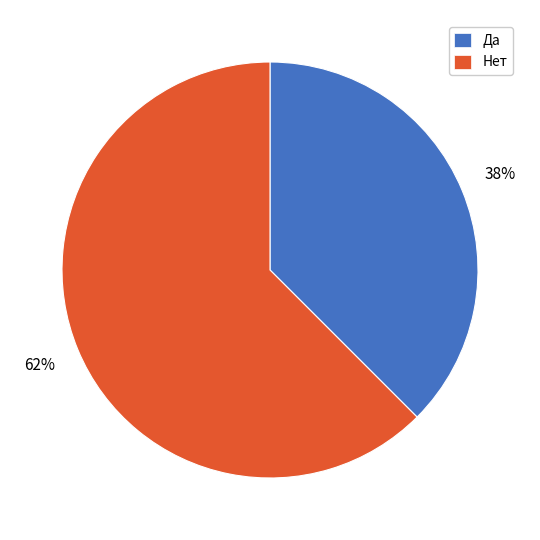

The Нет slice represents 77% of the pie. True or false?

False